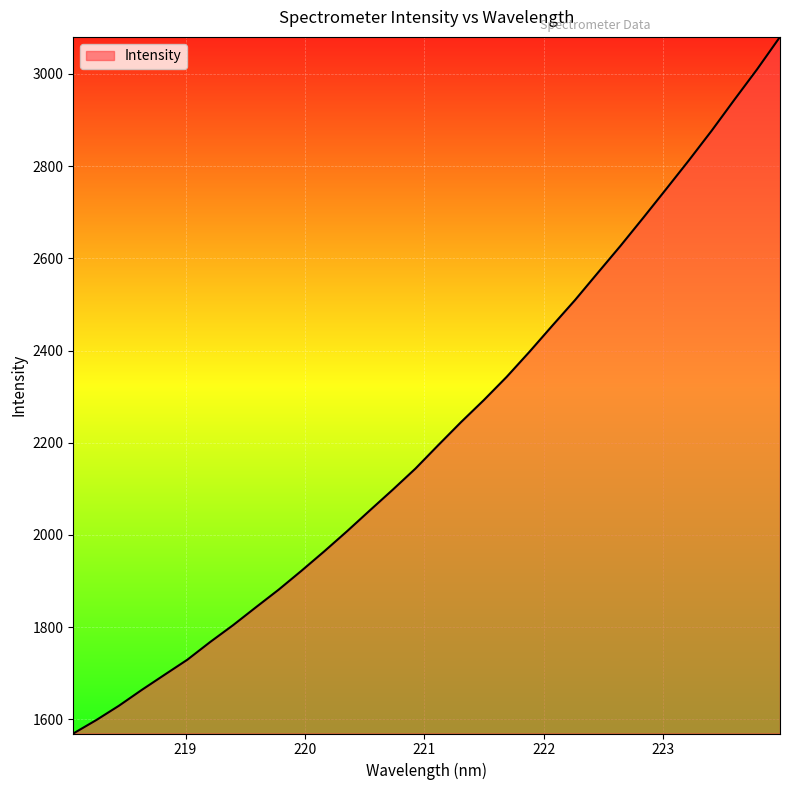

What is the smallest value displayed?

1569.3